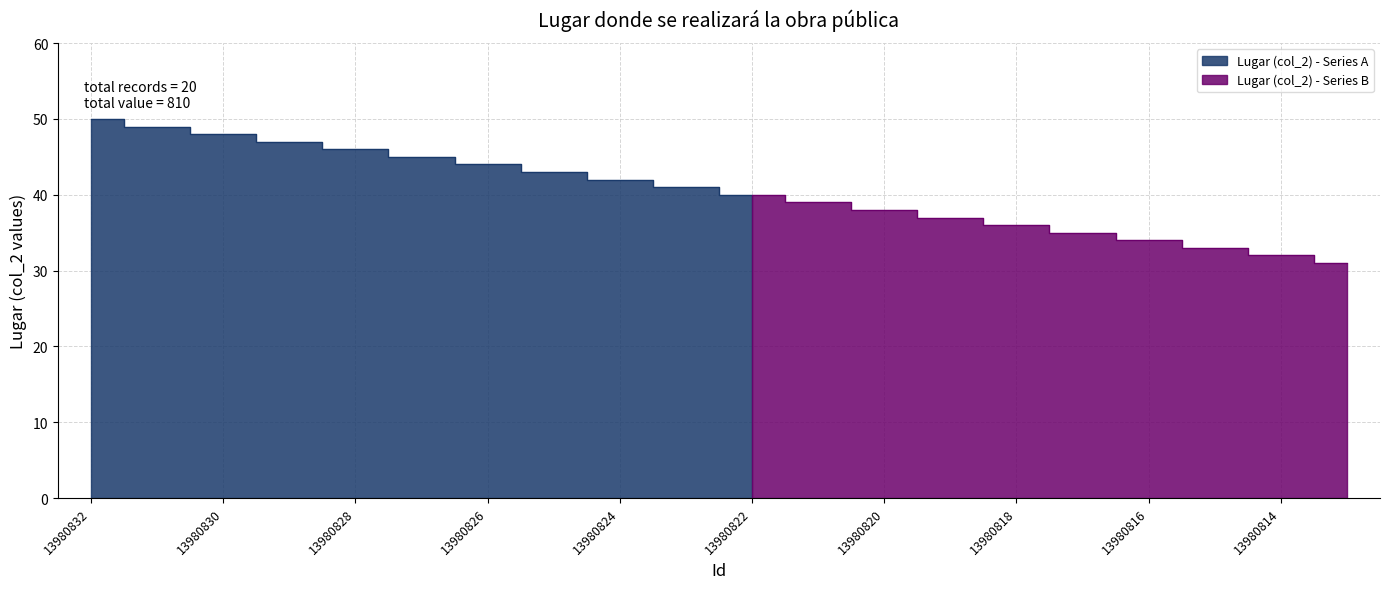

What is the sum of the values at 13980819 and 13980827?

82